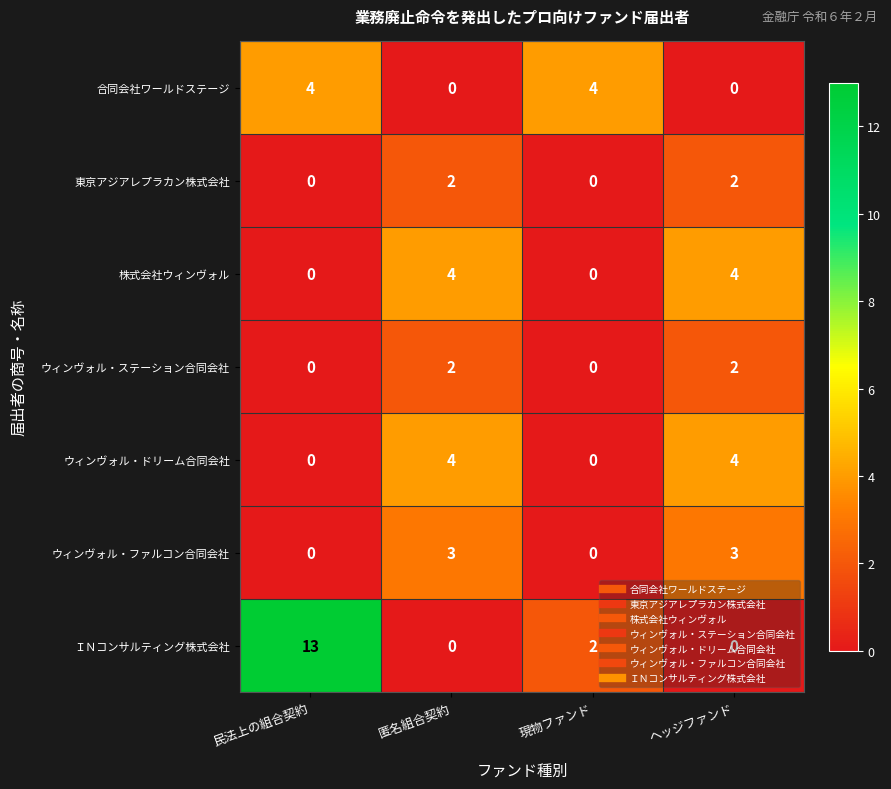

Which series has the widest spread of values?

ＩＮコンサルティング株式会社